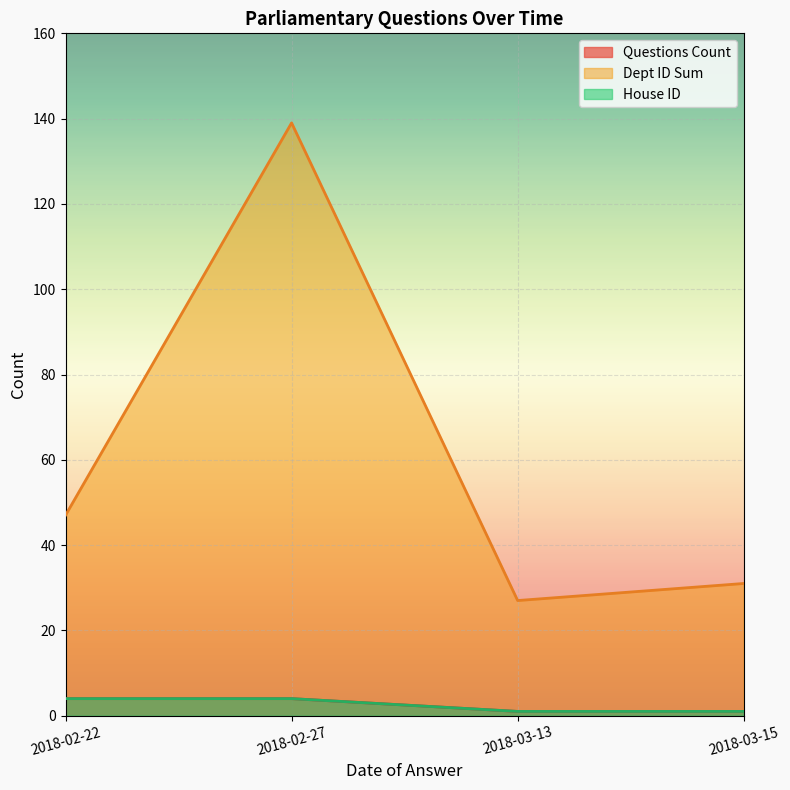

Does the chart display data point markers on the line(s)?

No